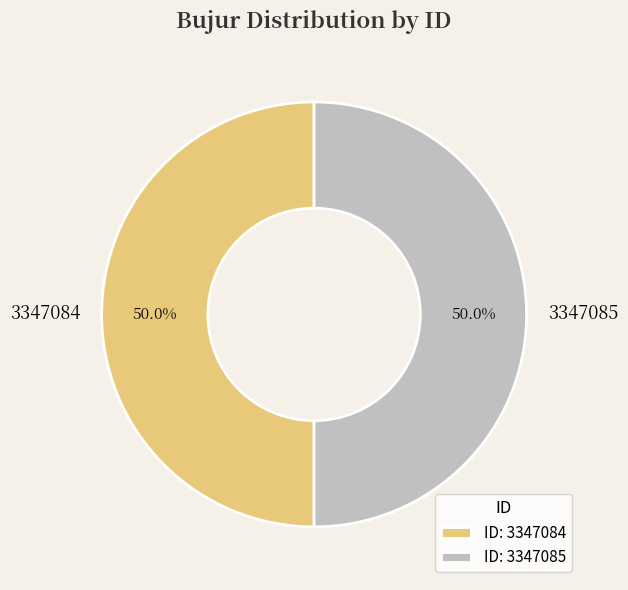

Is the sum of 3347085 and 3347084 greater than half?

Yes